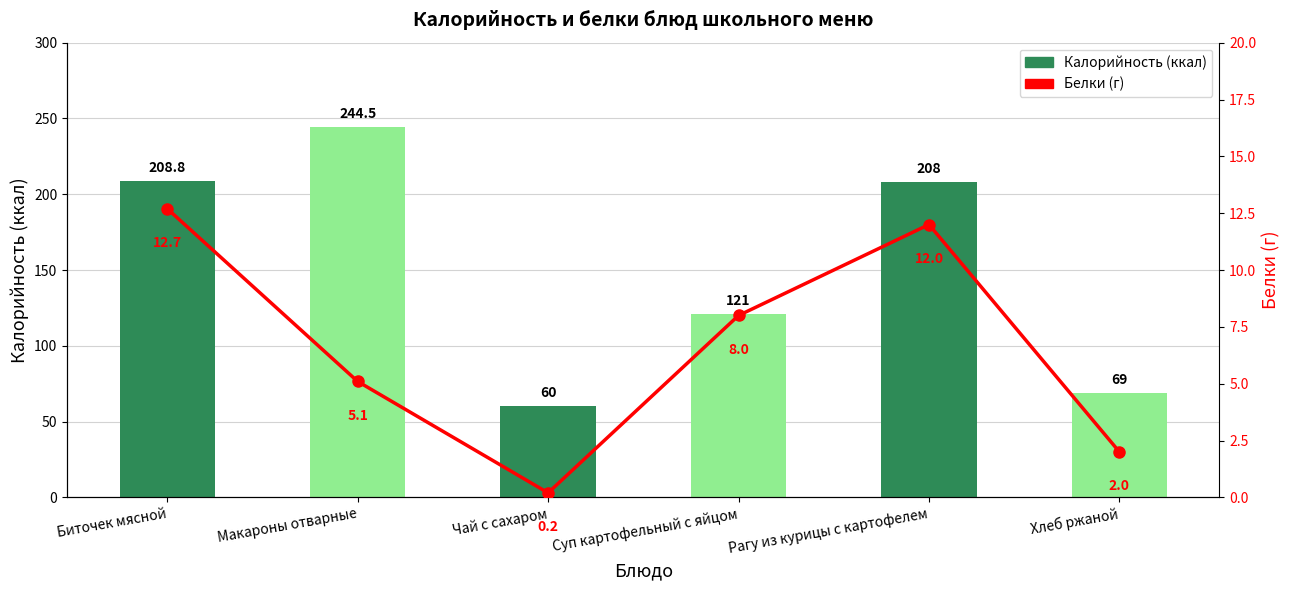

What is the total value across all series at Рагу из курицы с картофелем?

220.0